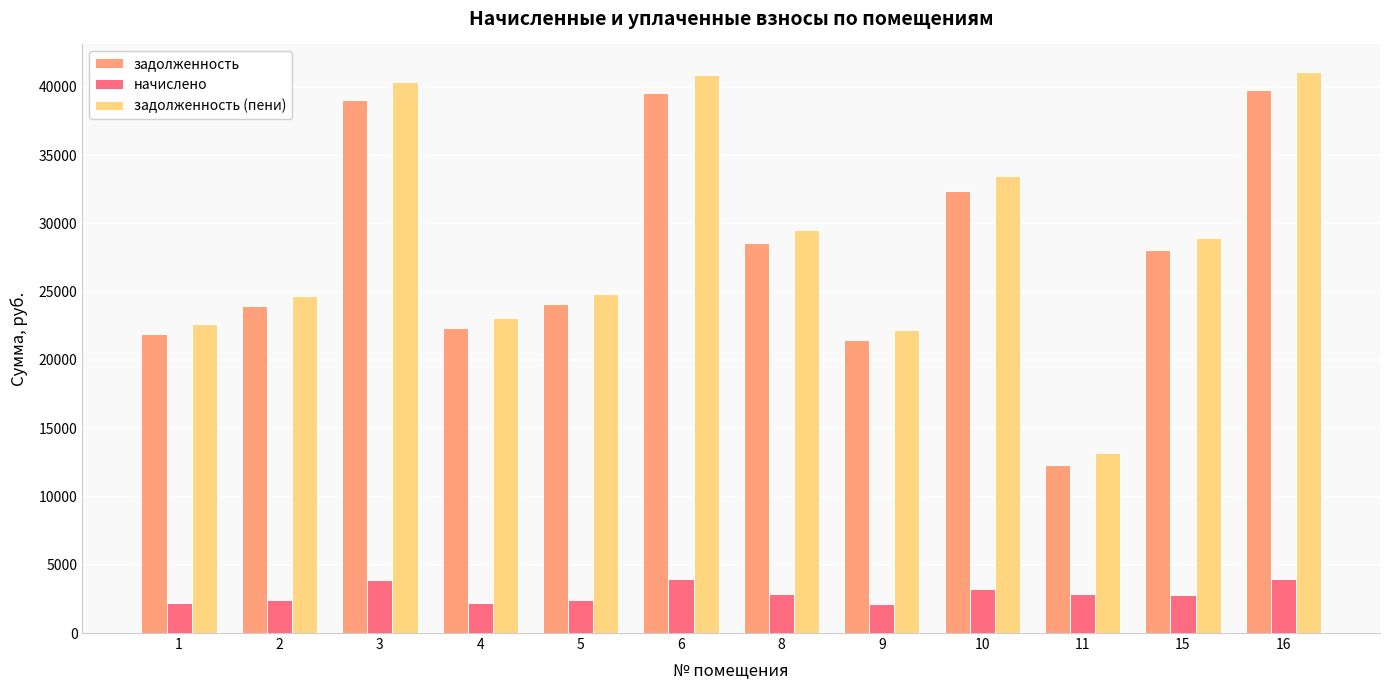

At which label does задолженность (пени) first exceed 28956?

3